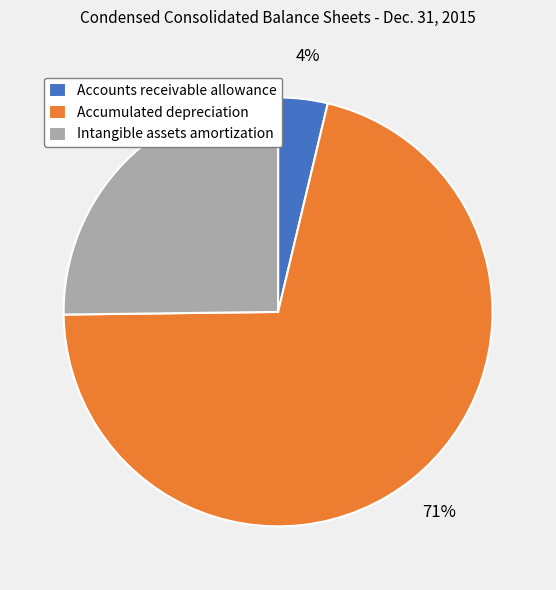

Which slice is the smallest?

Accounts receivable allowance